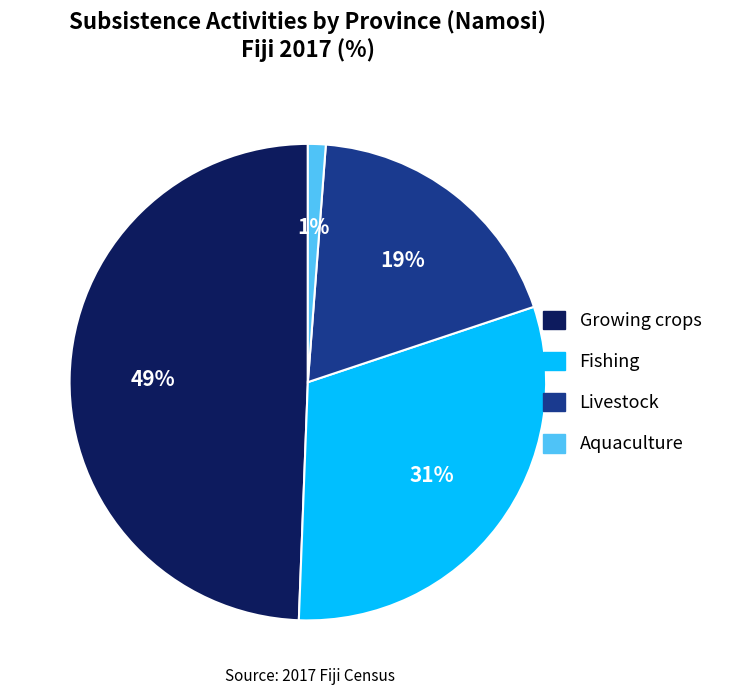

Is there a majority slice in this chart?

No